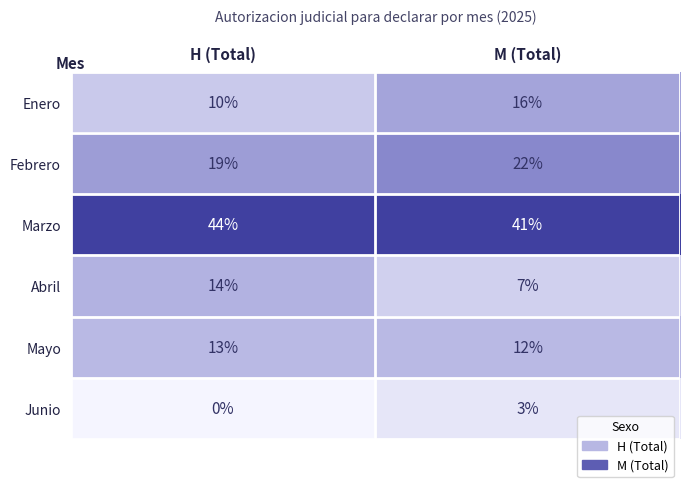

Reading left to right, transcribe all the data shown in this chart.

Enero: H (Total)=10	M (Total)=16
Febrero: H (Total)=19	M (Total)=22
Marzo: H (Total)=44	M (Total)=41
Abril: H (Total)=14	M (Total)=7
Mayo: H (Total)=13	M (Total)=12
Junio: H (Total)=0	M (Total)=3